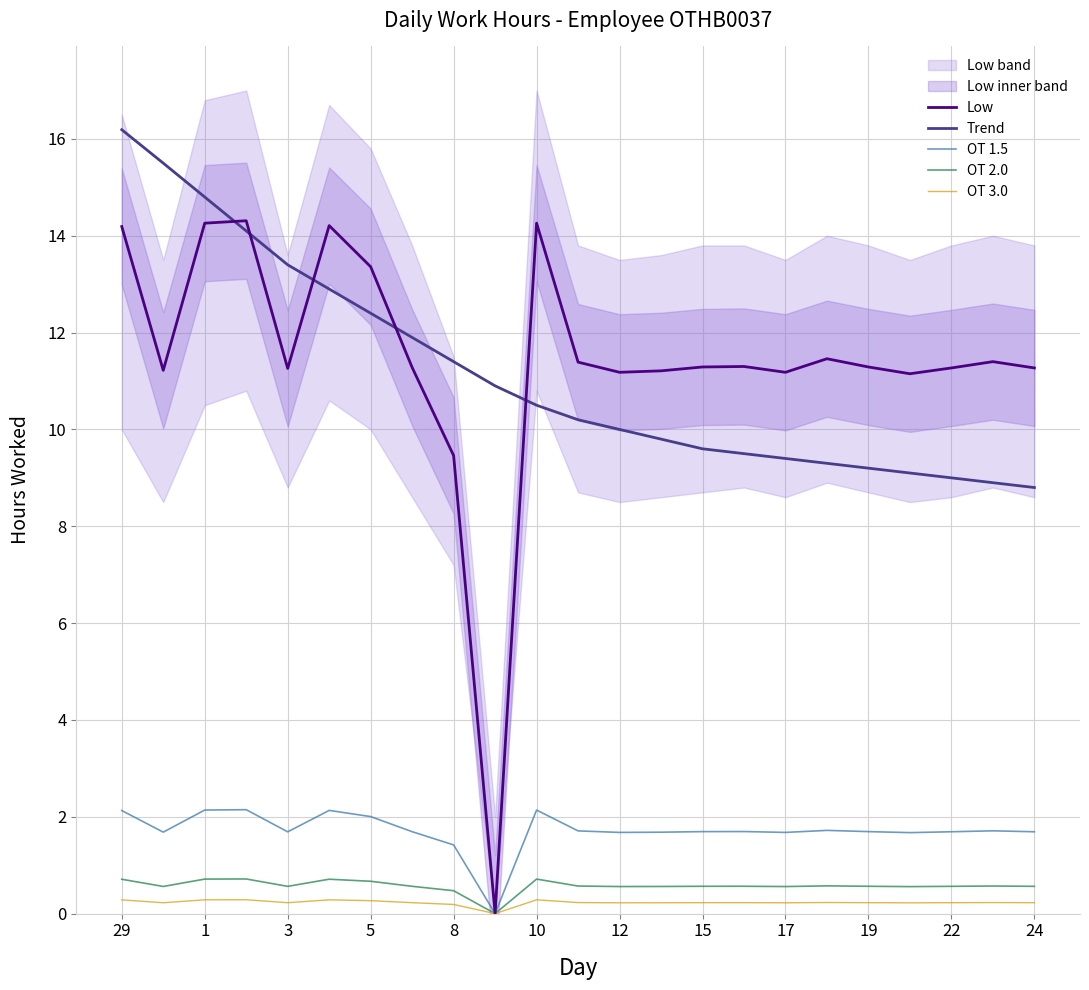

Is it true that OT 2.0 equals 0.6 at 13?

True